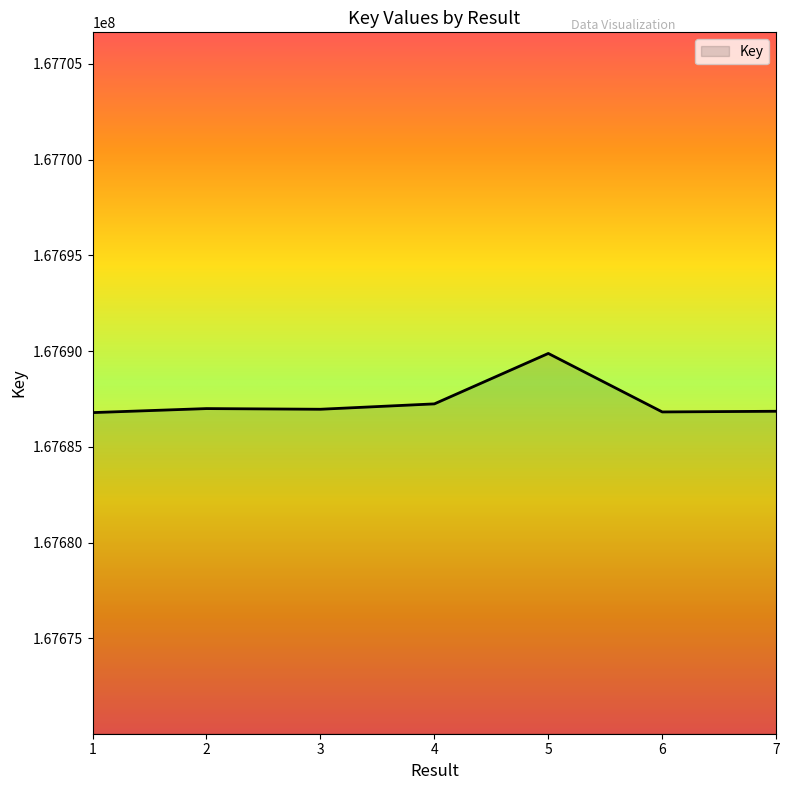

Is it true that the value at 5 is 74973224?

False